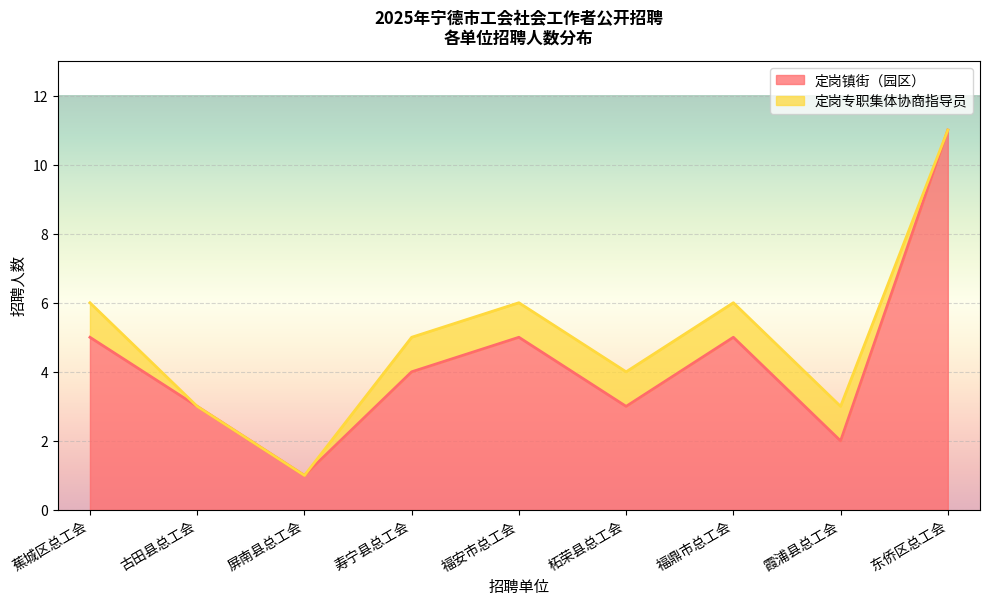

Reading left to right, transcribe all the data shown in this chart.

5	3	1	4	5	3	5	2	11